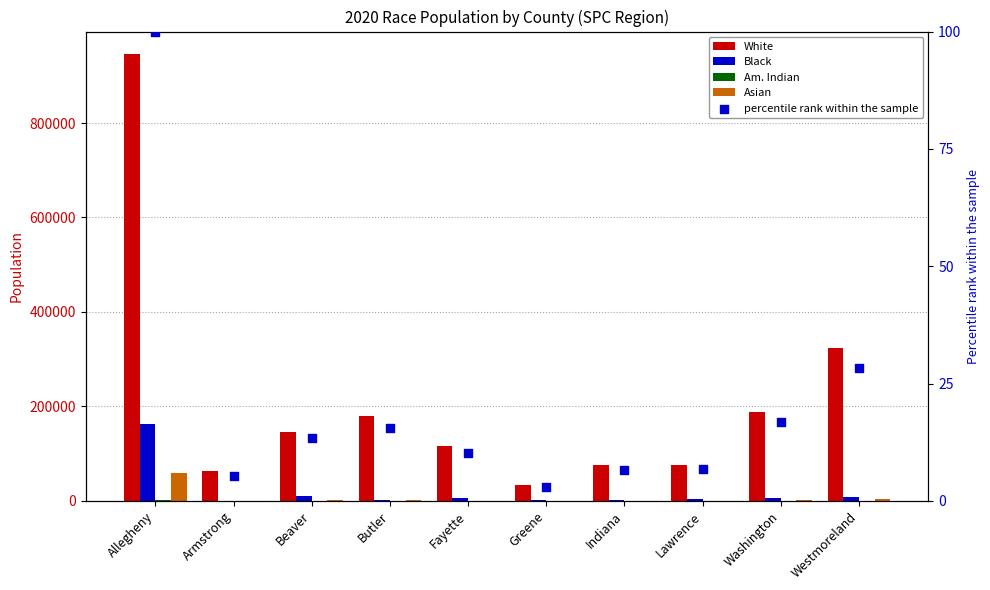

Which series has the largest Y range (max minus min)?

White